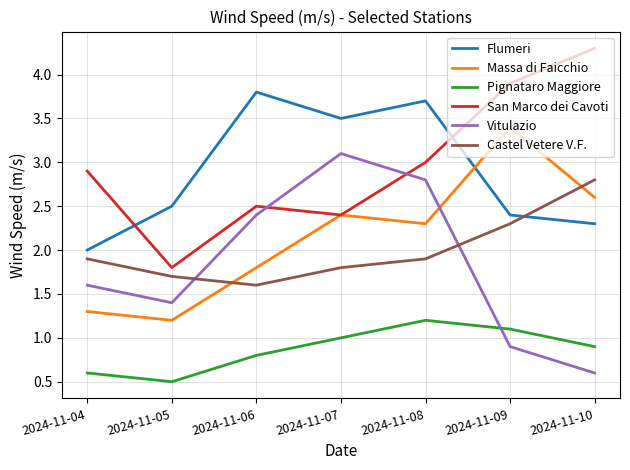

What is the spread (max minus min) of values at 2024-11-09?

3.0